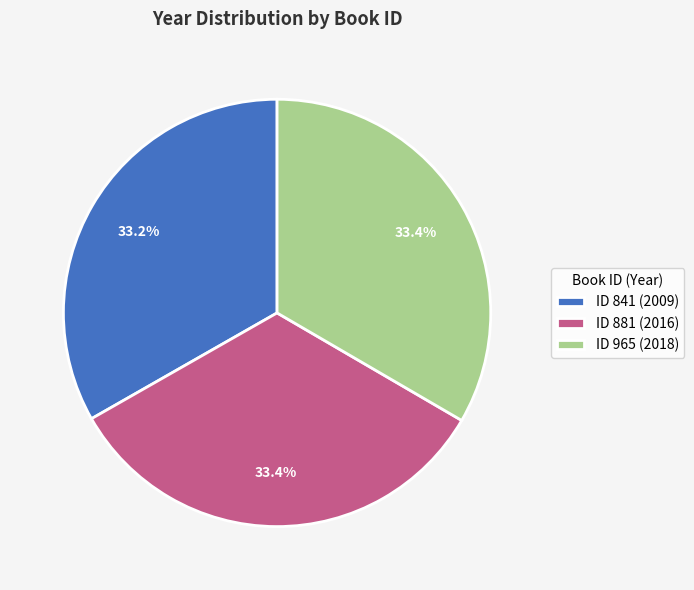

How many segments does this pie chart have?

3